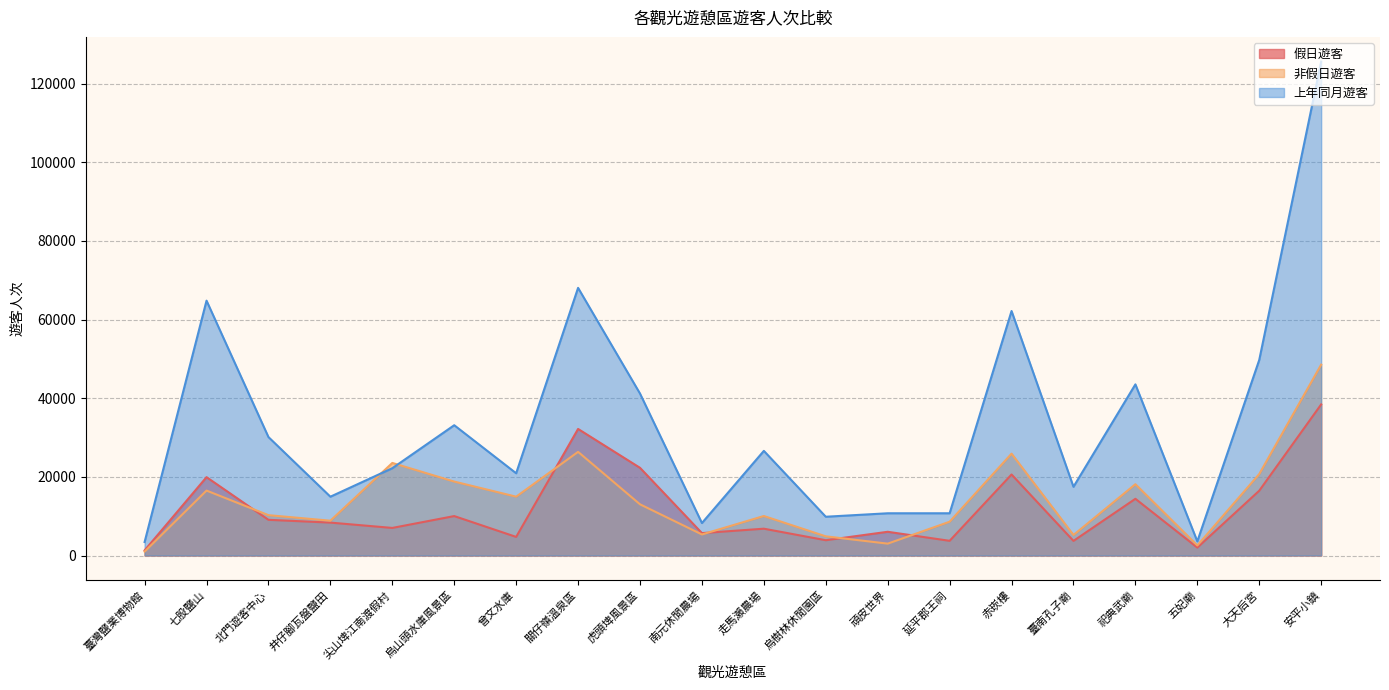

What is the difference between the maximum and minimum values in the 非假日遊客 series?

47546